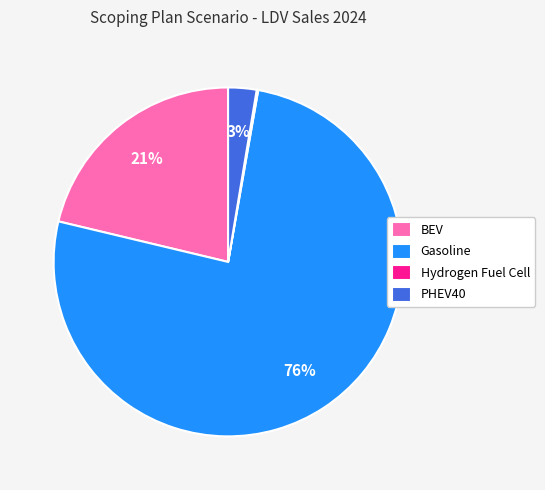

To the nearest percent, what is the difference between the largest and smallest slice percentages?

76%